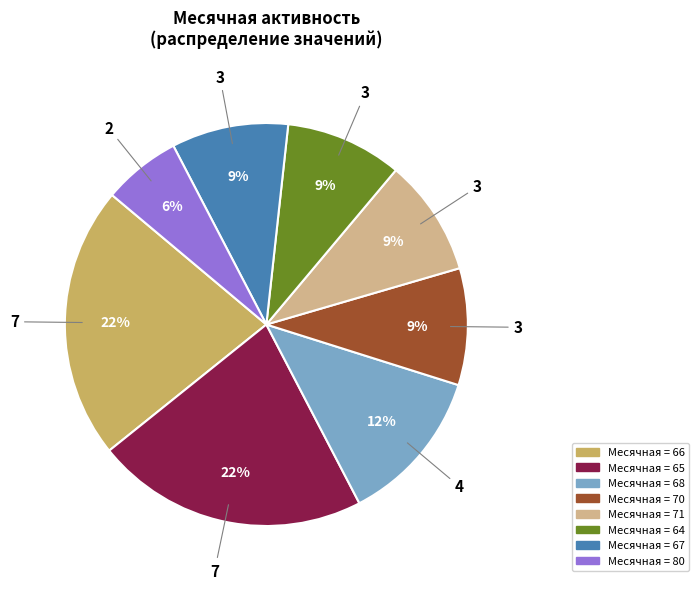

To the nearest percent, what is the average slice percentage?

12%